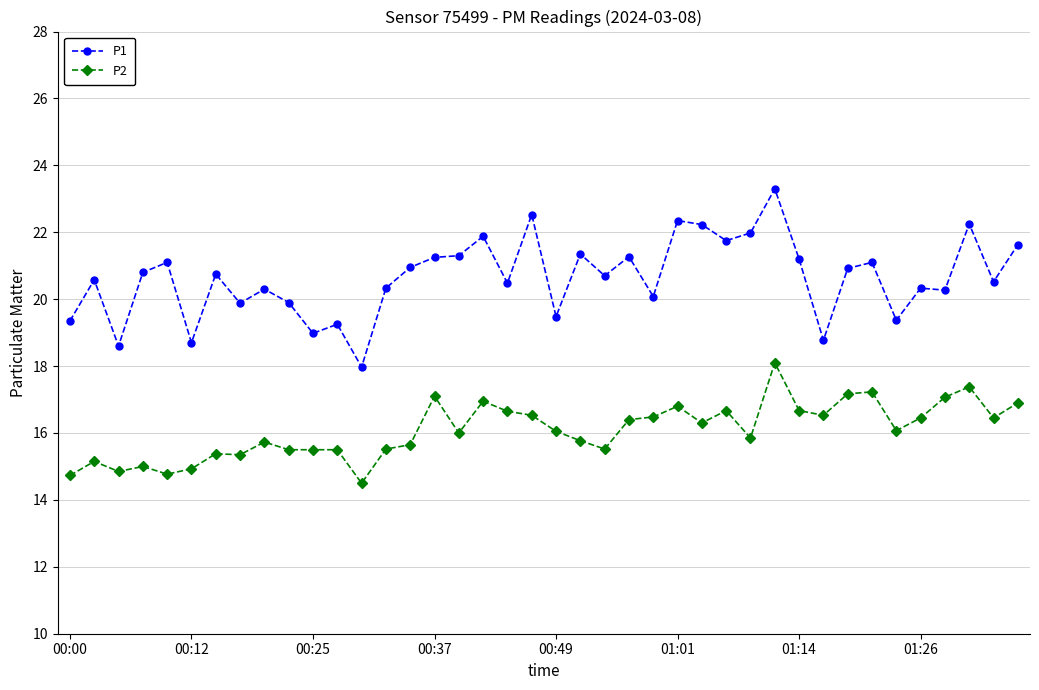

True or false: P2 and P1 cross at least once.

False